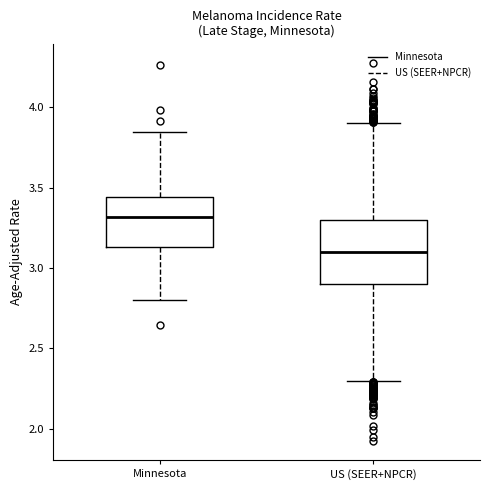

Reading left to right, read every box against the y-axis: the position of its median line, the range the box covers, and the ends of its whiskers. The values are not printed on the chart, so give them approximately, as read against the axis.

Minnesota: median 3.30, box 3.15 to 3.45, whiskers 2.80 to 3.85
US (SEER+NPCR): median 3.10, box 2.90 to 3.30, whiskers 2.30 to 3.90